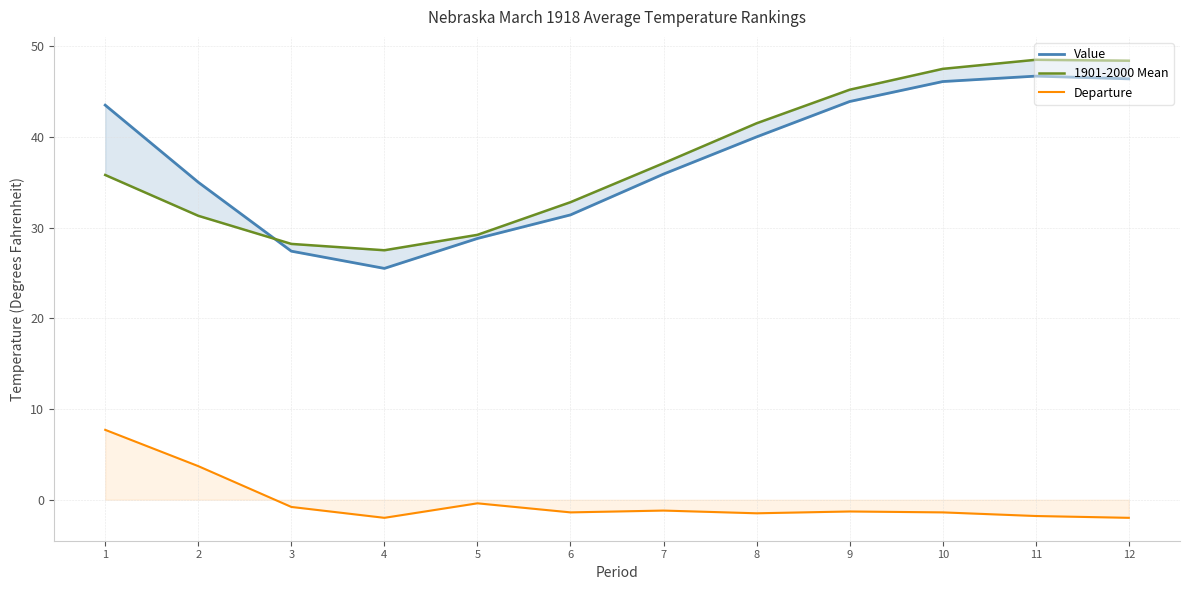

At which label does Value reach its minimum?

4